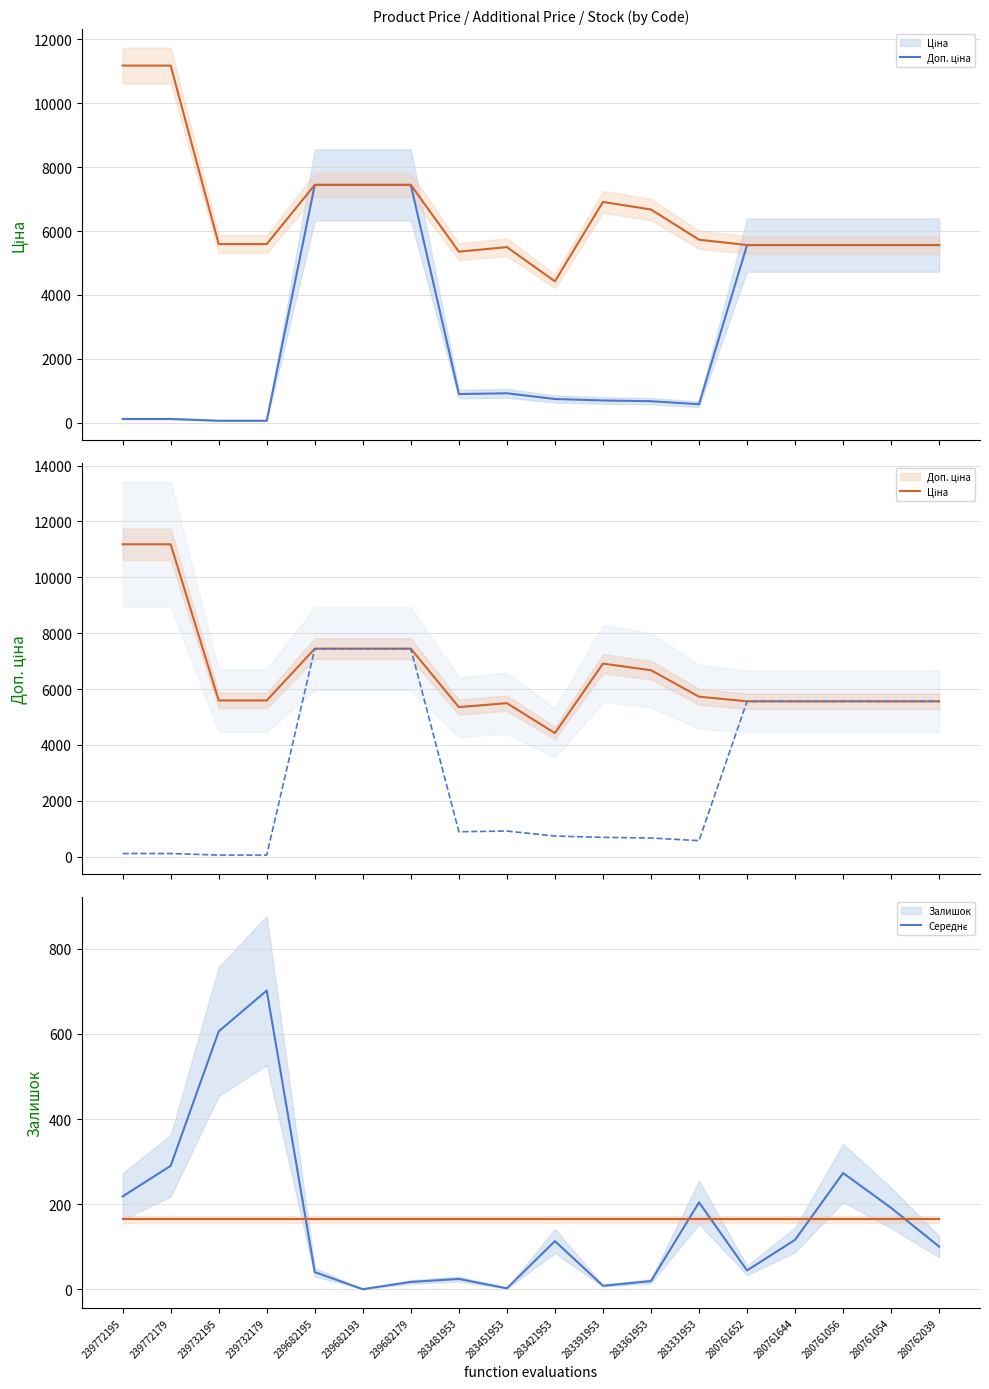

The Ціна series shows 93.6 at 239732195. True or false?

False